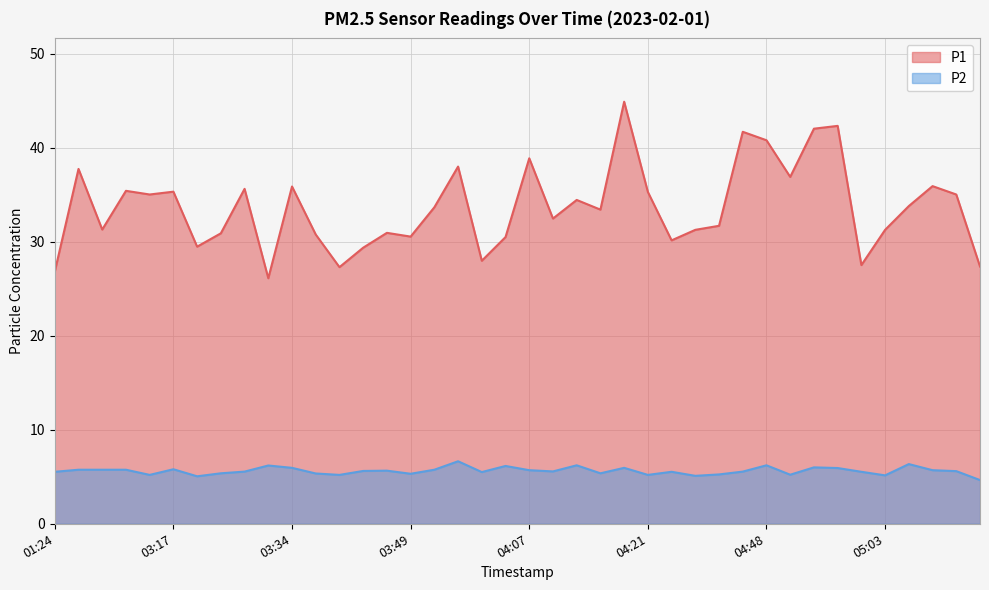

At which label does P1 reach its minimum?

03:31